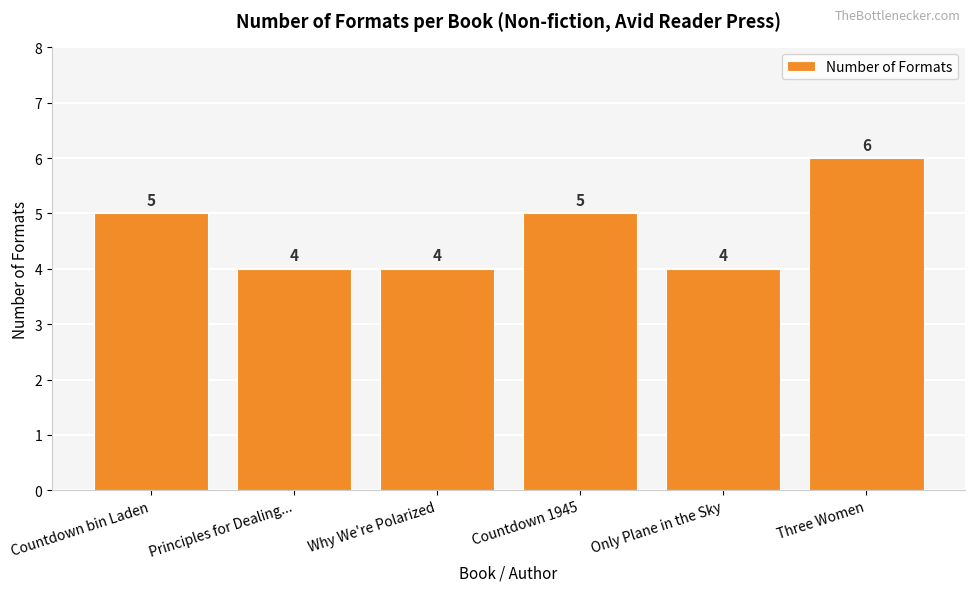

How many values are between 4 and 5?

5